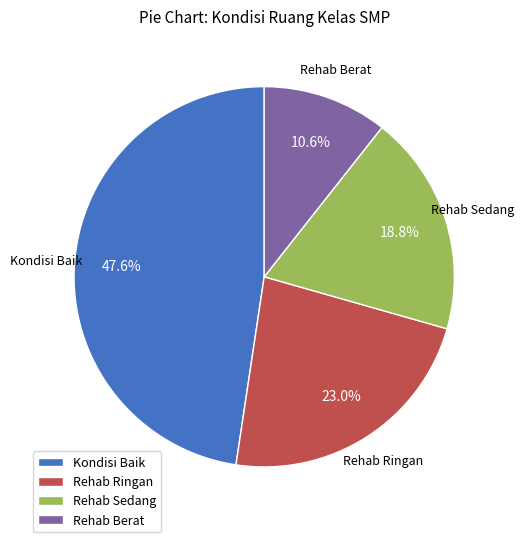

Between Rehab Berat and Kondisi Baik, which is larger?

Kondisi Baik